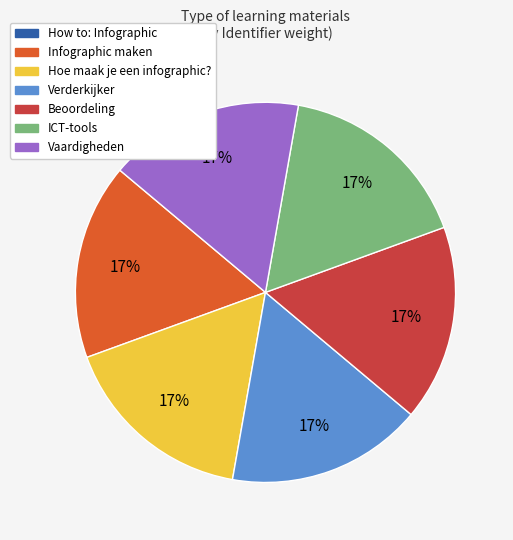

What percentage is the Infographic maken slice, to the nearest percent?

17%